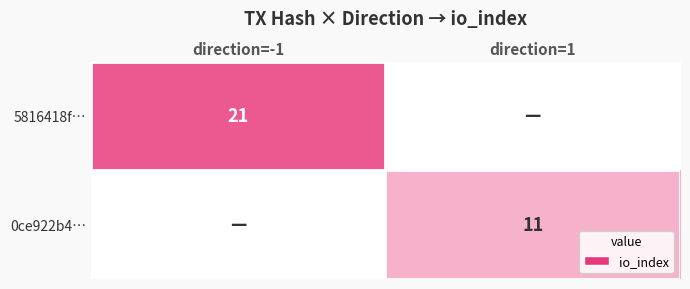

Is it true that 5816418f… equals 29 at direction=-1?

False